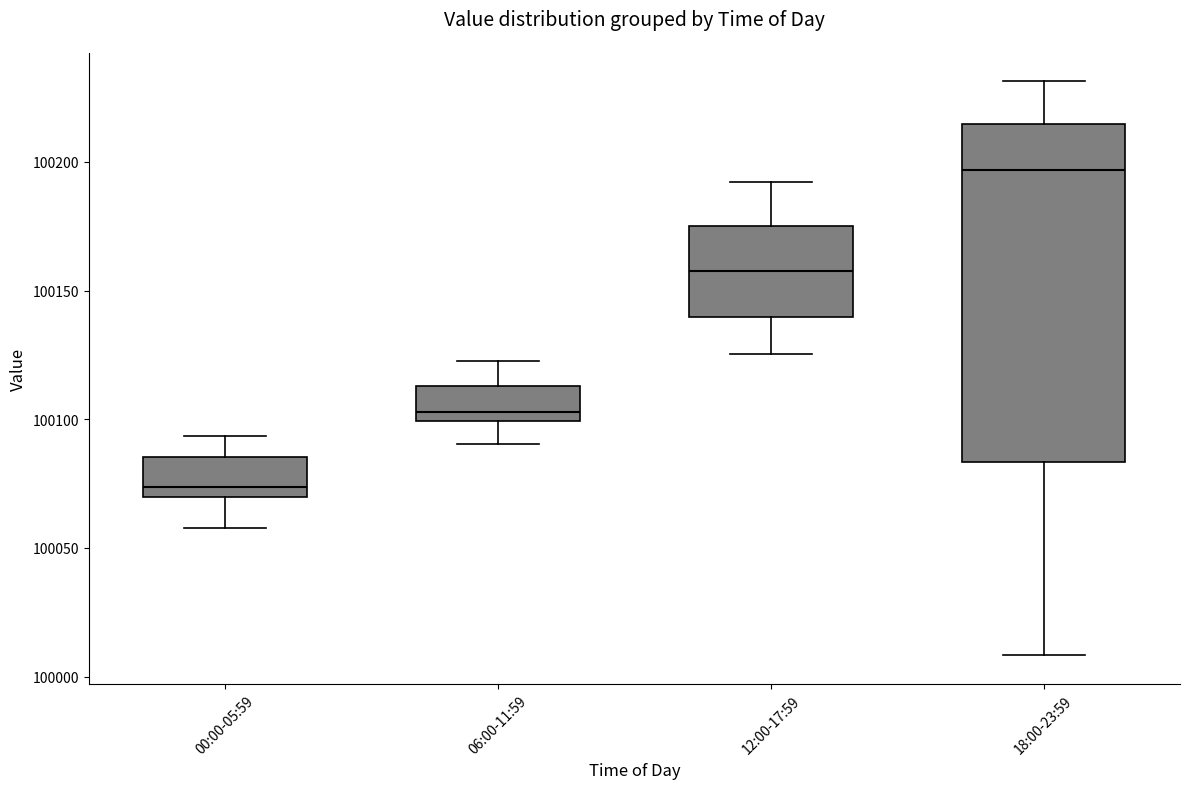

Which box's median line is the lowest?

00:00-05:59